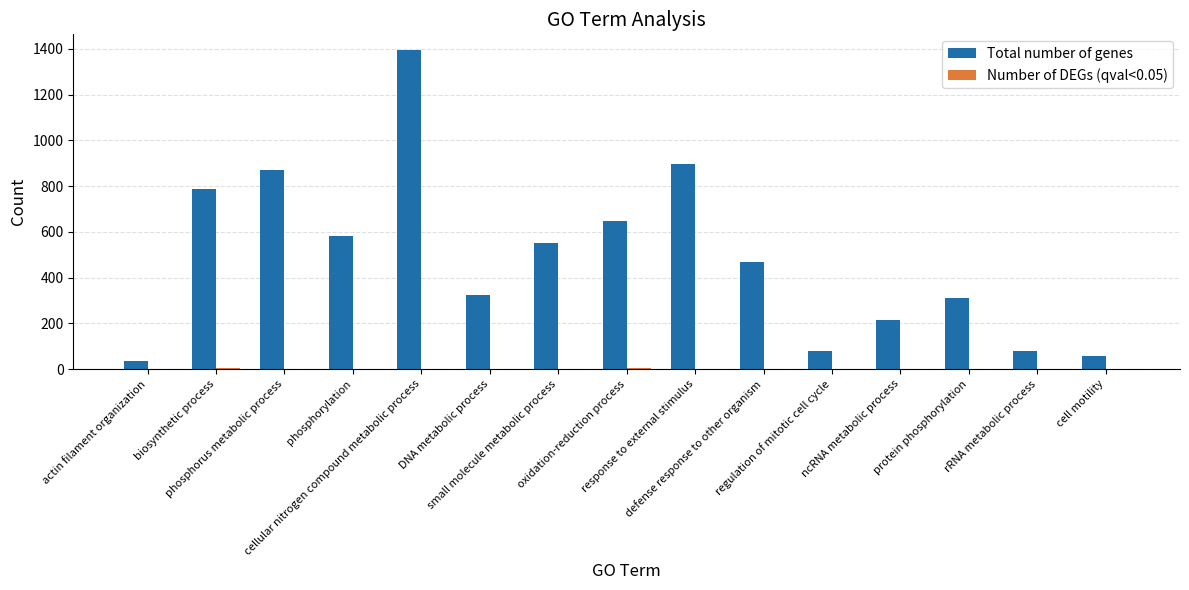

What is the maximum value shown in the chart?

1394